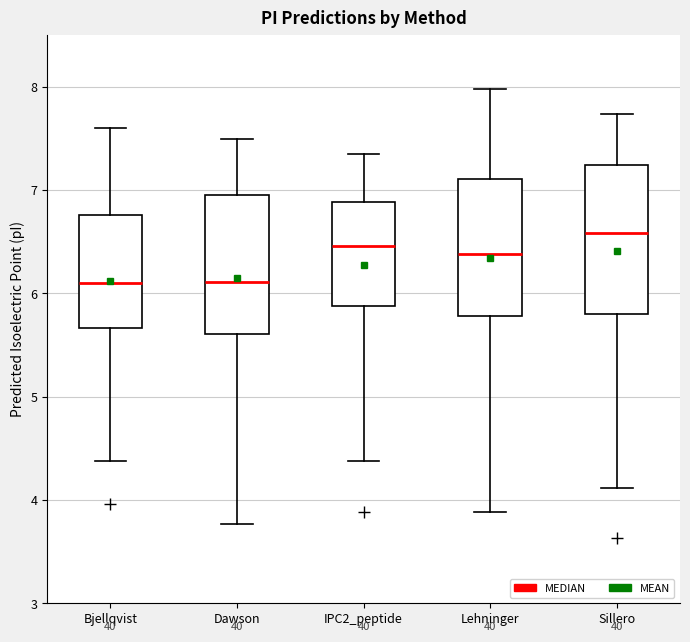

Where is the lower edge of the box for Dawson on the y-axis? The values are not printed on the chart, so give them approximately, as read against the axis.

5.6